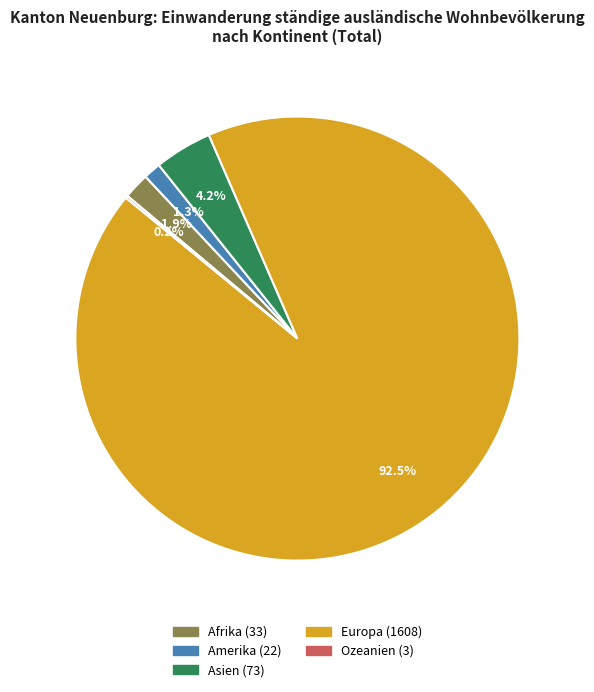

The Europa slice represents 83% of the pie. True or false?

False